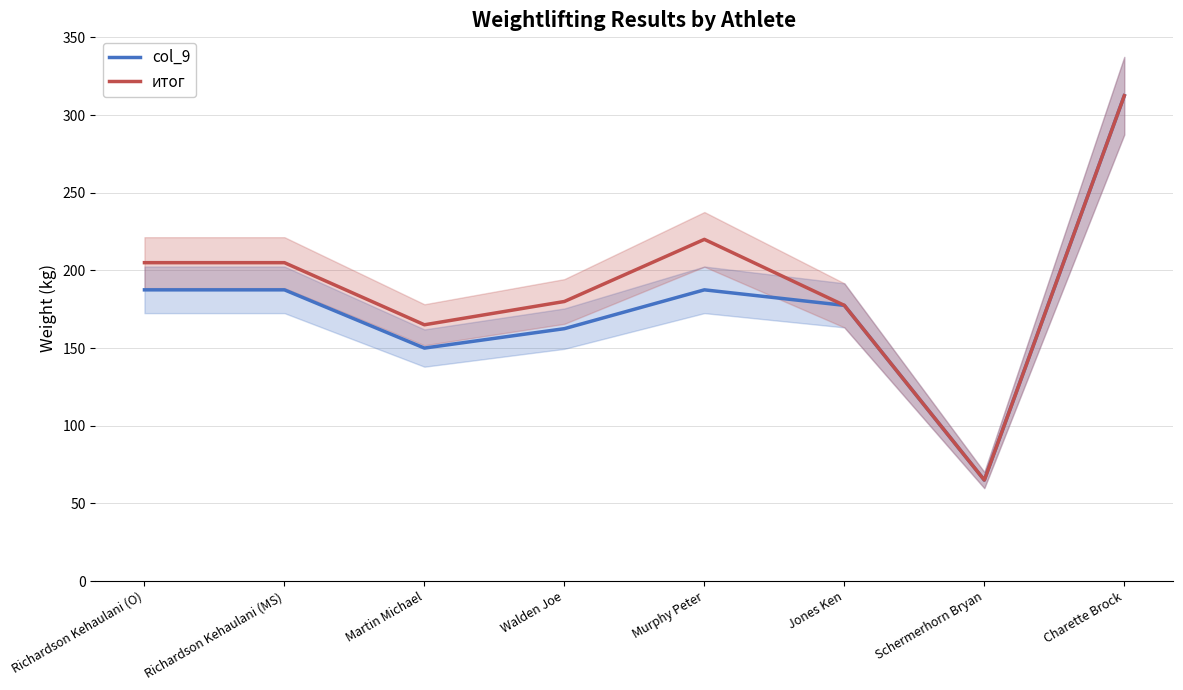

At how many categories does at least one series exceed 238?

1